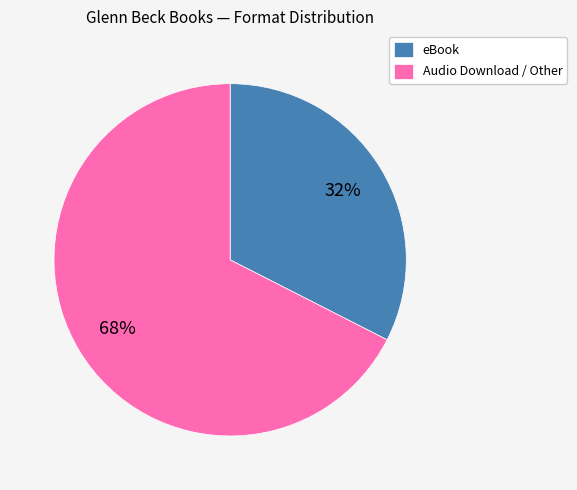

To the nearest percent, what is the combined percentage of eBook and Audio Download / Other?

100%